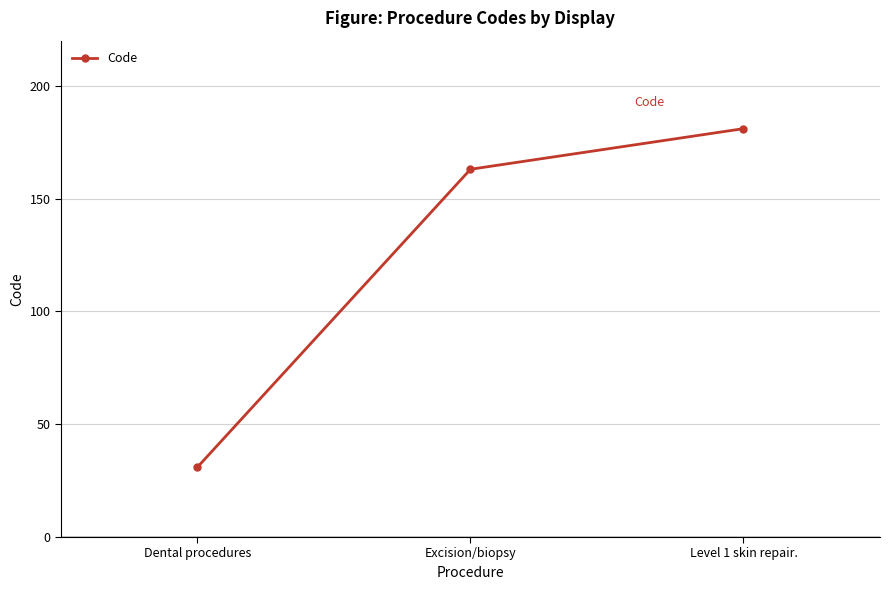

Rank the categories by value from lowest to highest.

Dental procedures, Excision/biopsy, Level 1 skin repair.